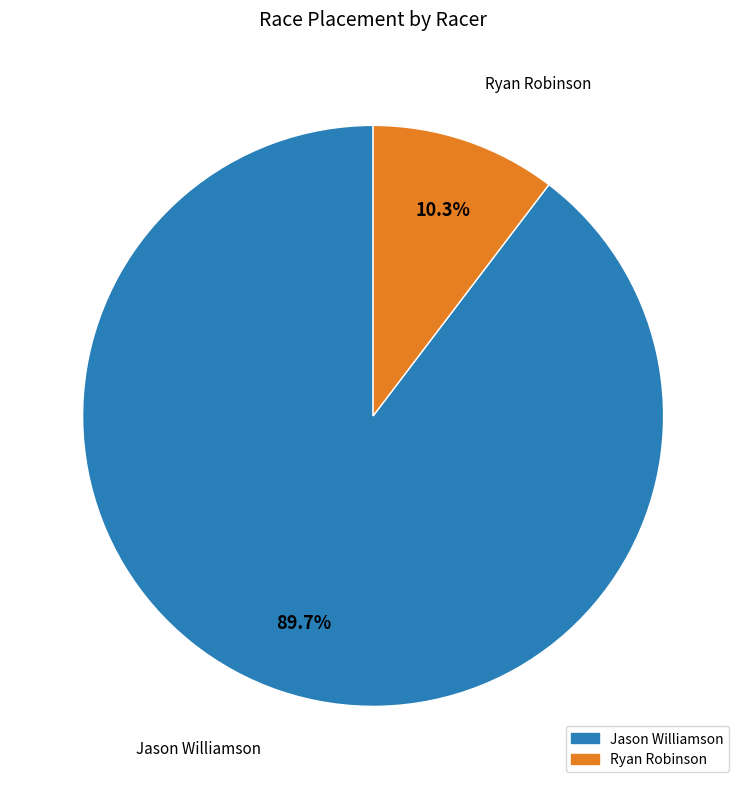

Between Ryan Robinson and Jason Williamson, which is larger?

Jason Williamson